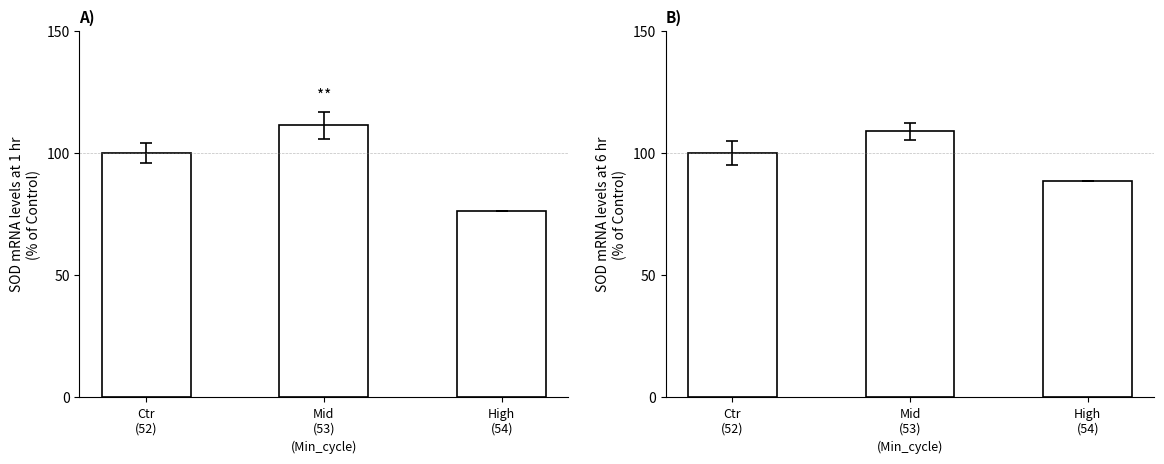

Which has a higher value, Ctr
(52) or Mid
(53)?

Mid
(53)